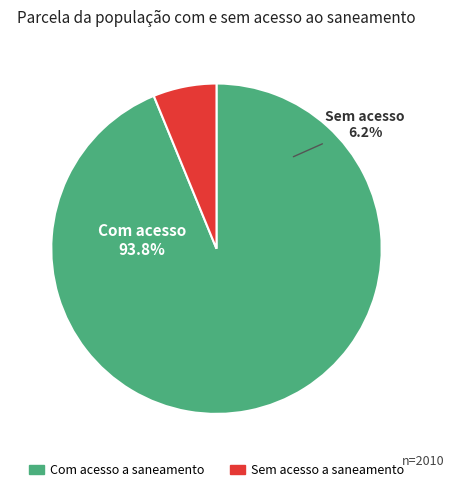

Which has a higher value, Parcela com acesso a saneamento or Parcela sem acesso a saneamento?

Parcela com acesso a saneamento